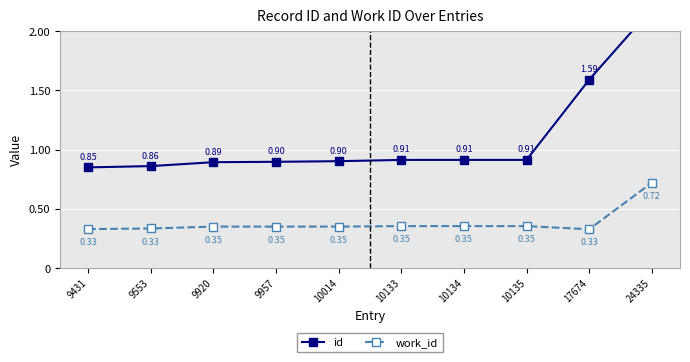

List the series in order of their peak value, lowest first.

work_id, id